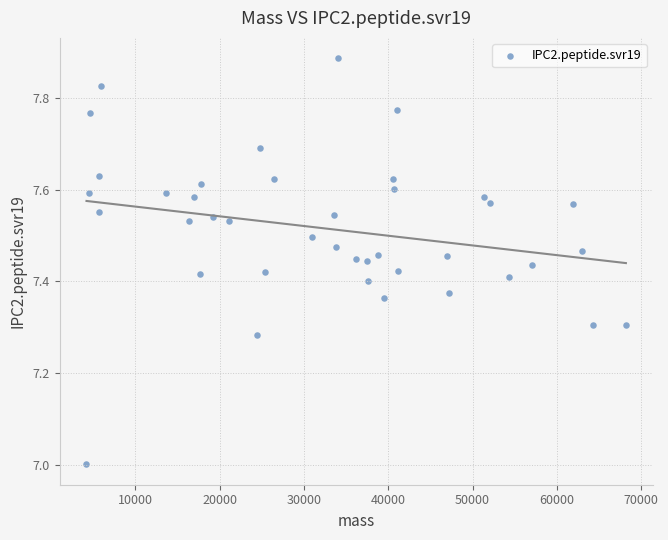

What is the range of X values (max minus min)?

63966.5